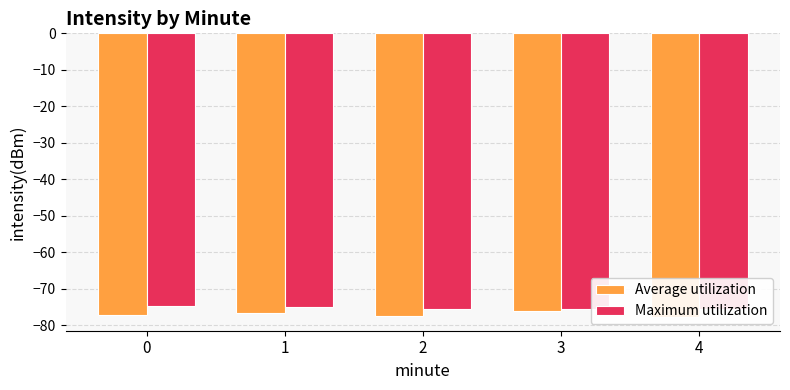

What is the average value of the Maximum utilization series?

-75.3